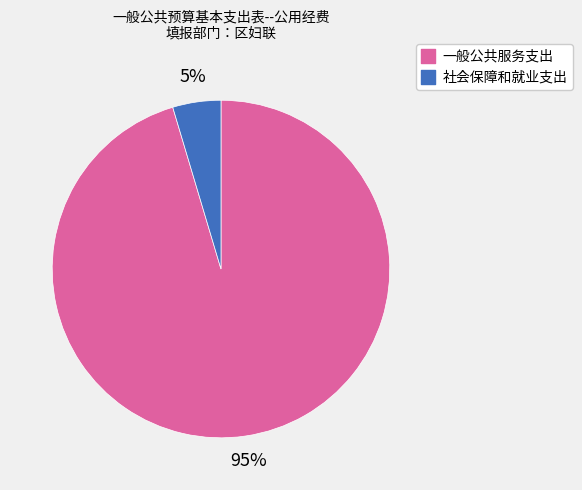

To the nearest percent, what is the combined percentage of 社会保障和就业支出 and 一般公共服务支出?

100%